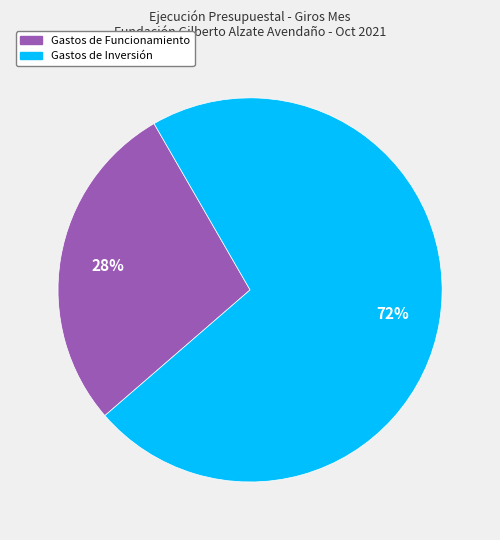

To the nearest percent, what is the difference between the largest and smallest slice percentages?

44%